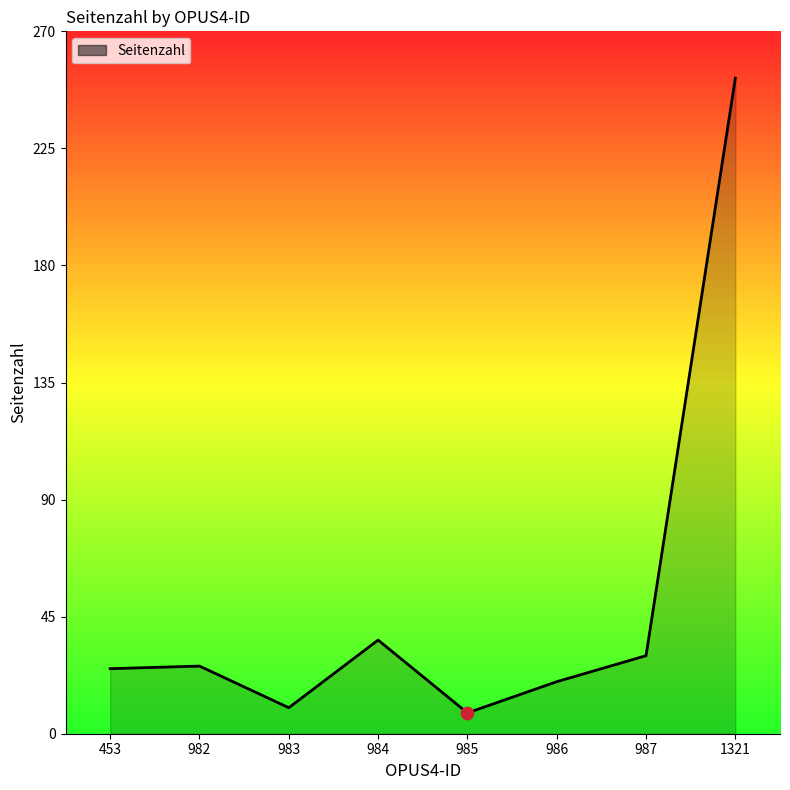

Between 1321 and 983, which is larger?

1321